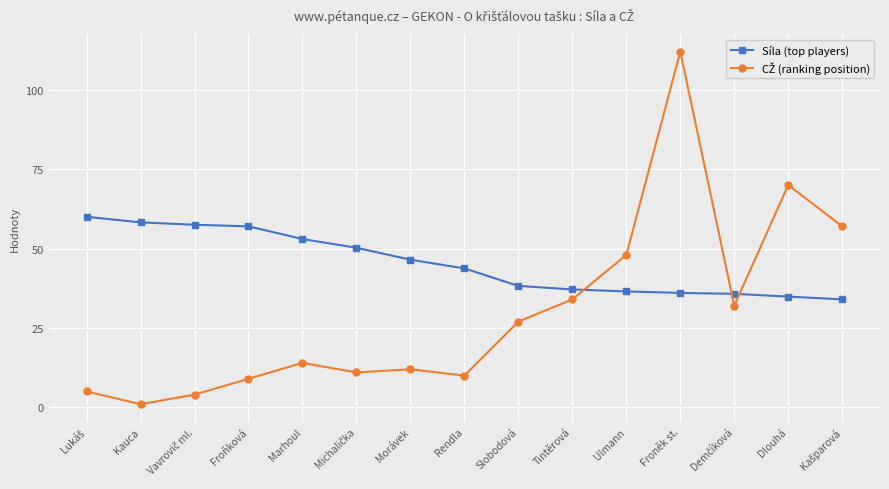

At which category is the sum across all series the highest?

Froněk st.